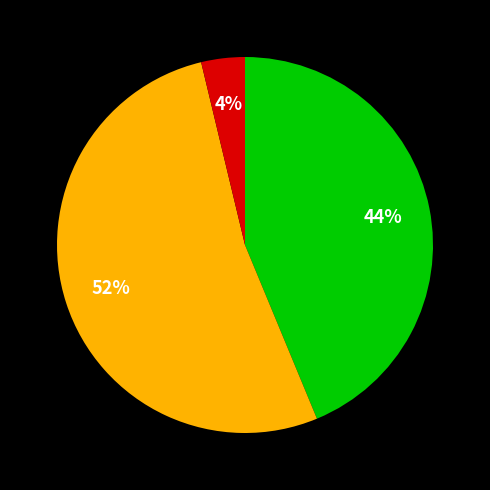

Count the number of slices in the pie.

3